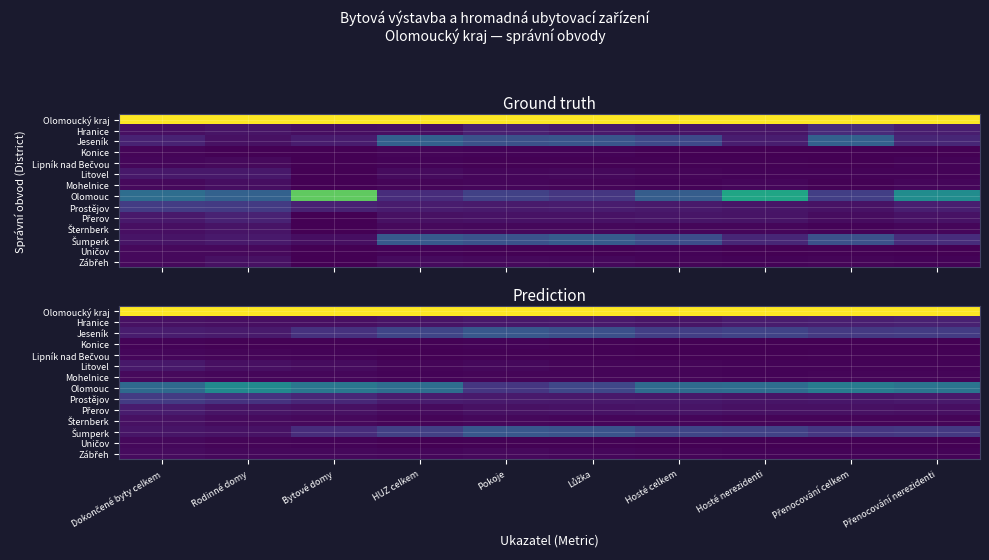

The value of Zábřeh at Přenocování nerezidenti is 0.0. True or false?

False